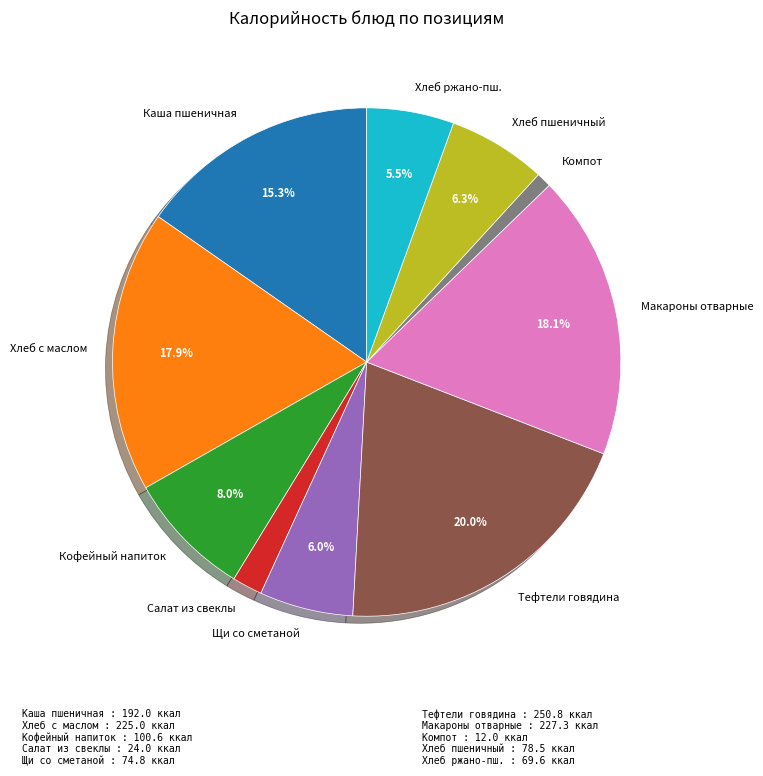

Between Компот and Салат из свеклы, which is larger?

Салат из свеклы